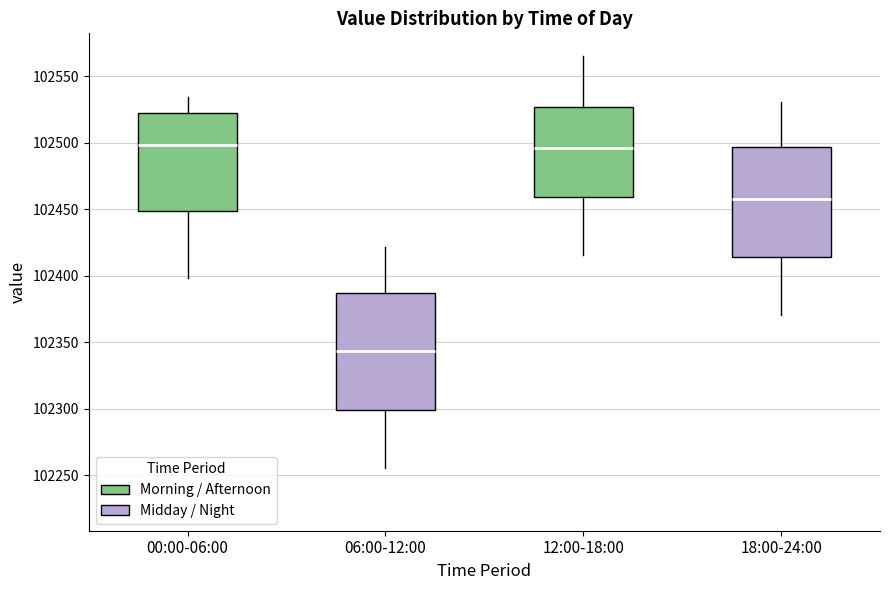

Reading left to right, read every box against the y-axis: the position of its median line, the range the box covers, and the ends of its whiskers. The values are not printed on the chart, so give them approximately, as read against the axis.

00:00-06:00: median 102500, box 102450 to 102520, whiskers 102400 to 102535
06:00-12:00: median 102345, box 102300 to 102385, whiskers 102255 to 102420
12:00-18:00: median 102495, box 102460 to 102525, whiskers 102415 to 102565
18:00-24:00: median 102460, box 102415 to 102495, whiskers 102370 to 102530